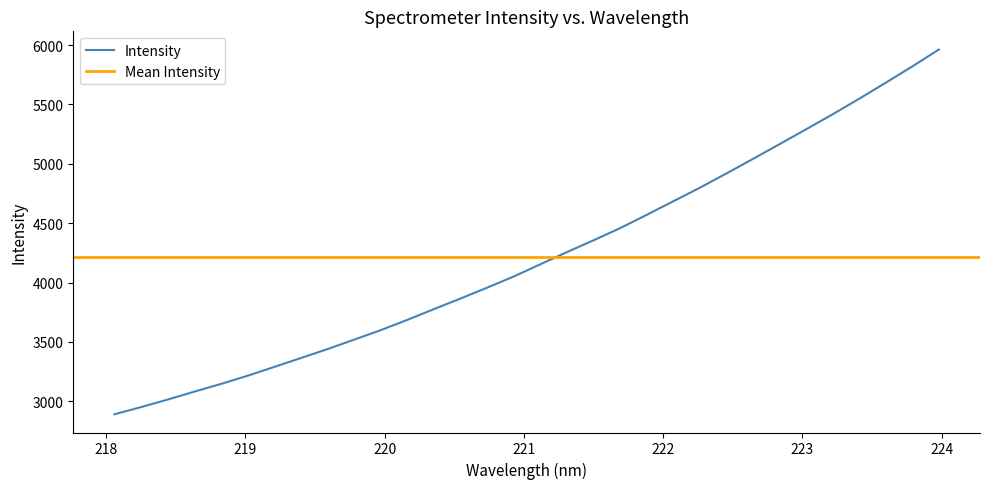

True or false: the data has more than 2 interior local peaks.

False